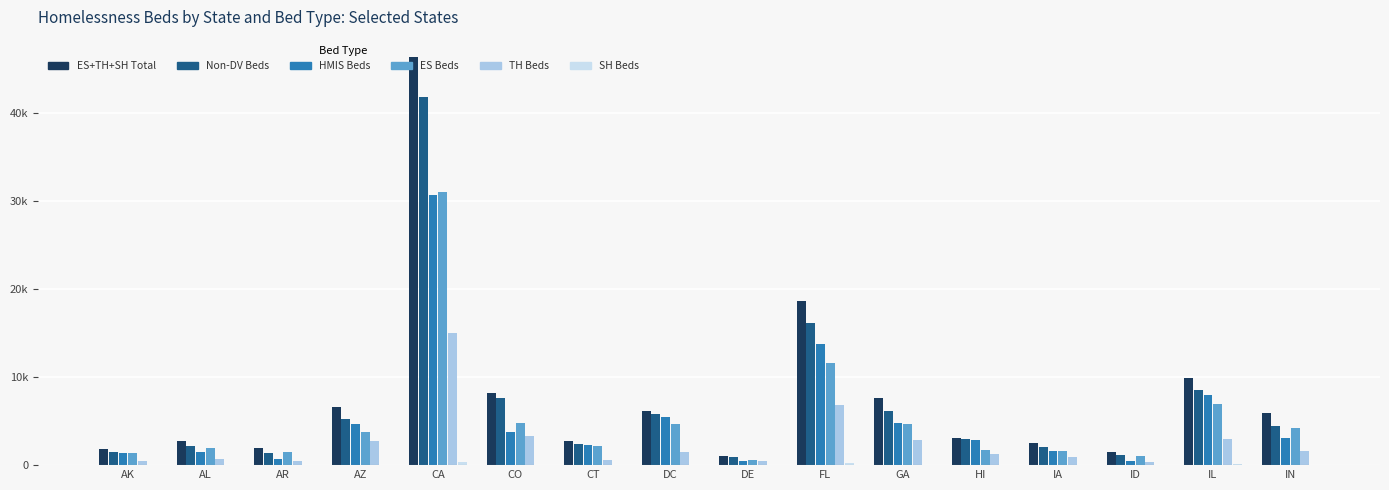

Which has a higher value, IA or AK?

IA